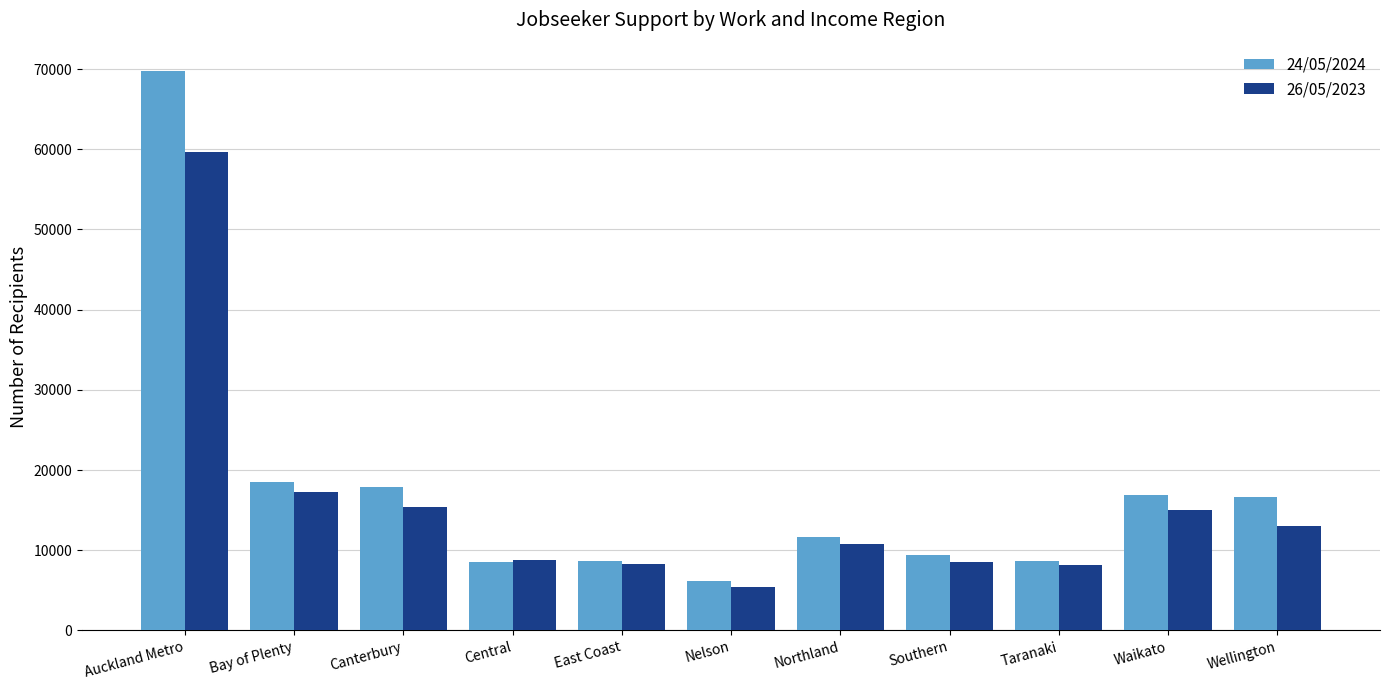

Rank the series by their average value, from highest to lowest.

24/05/2024, 26/05/2023